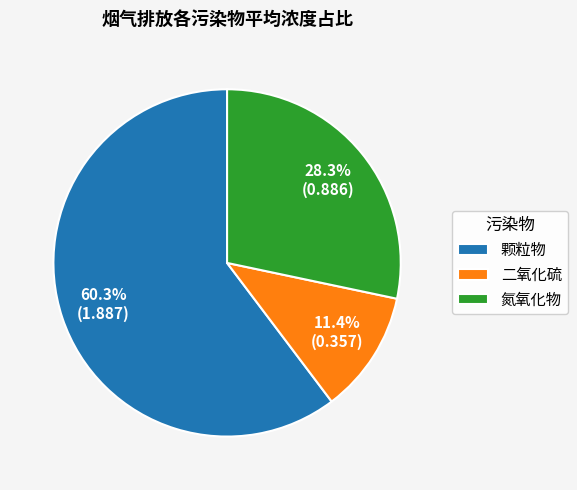

Is it true that 氮氧化物 is 39% of the pie?

False